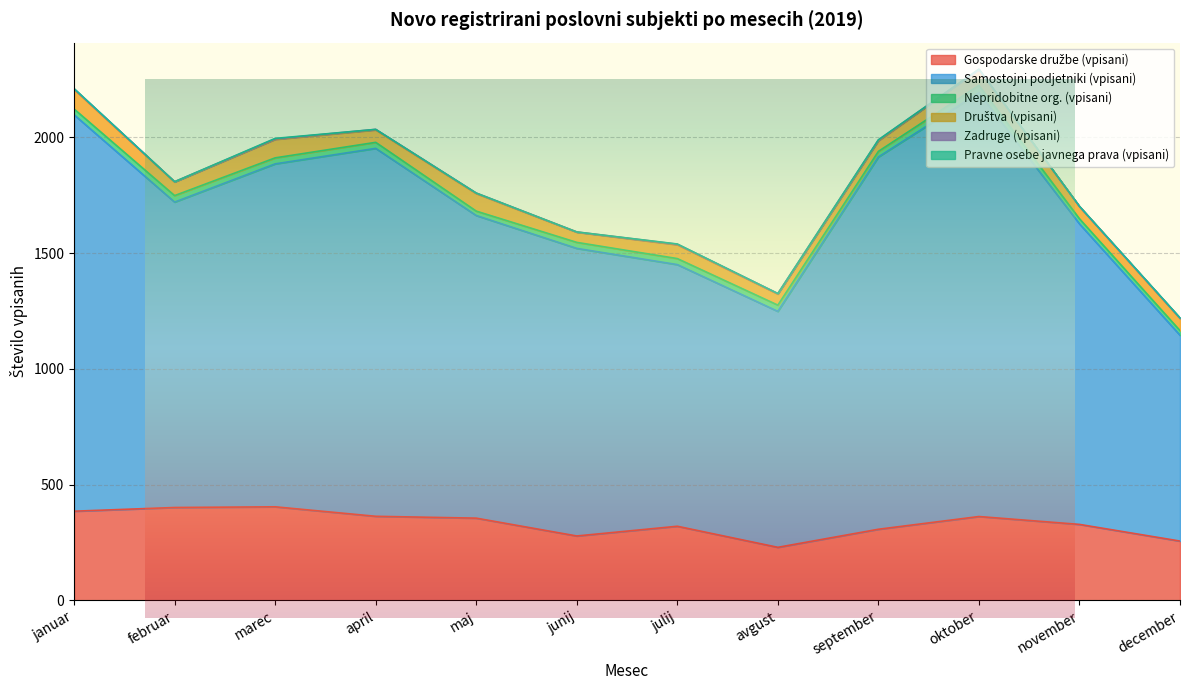

Reading left to right, extract all data points from this chart.

Gospodarske družbe (vpisani): 385	401	404	363	355	278	320	229	307	362	328	256
Samostojni podjetniki (vpisani): 1712	1319	1481	1589	1307	1242	1130	1019	1608	1830	1298	889
Nepridobitne org. (vpisani): 25	28	26	26	19	26	26	27	24	32	22	20
Društva (vpisani): 85	59	80	54	76	44	60	48	46	69	53	53
Zadruge (vpisani): 2	1	2	2	2	1	2	2	3	0	0	1
Pravne osebe javnega prava (vpisani): 1	0	2	0	0	0	1	0	1	1	1	1